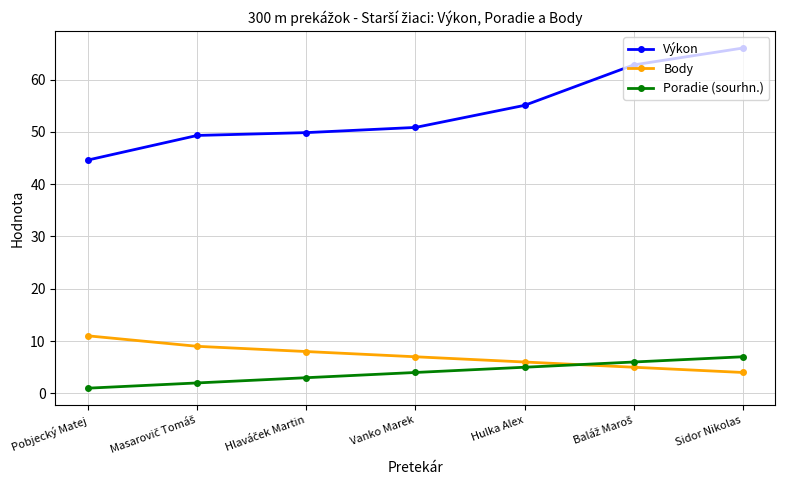

Count the Poradie (sourhn.) values in the range 2 to 6.

5